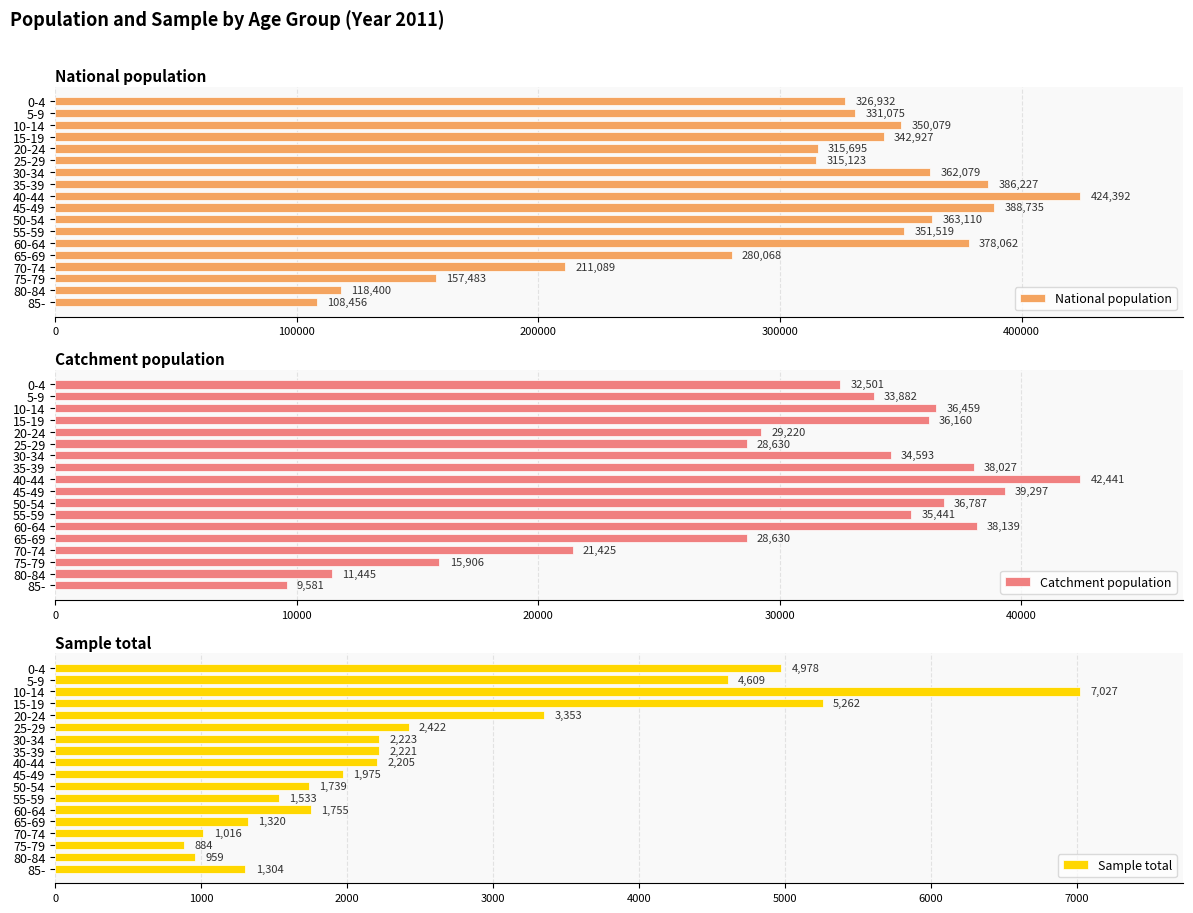

What are all the series names shown in the legend?

National population, Catchment population, Sample total